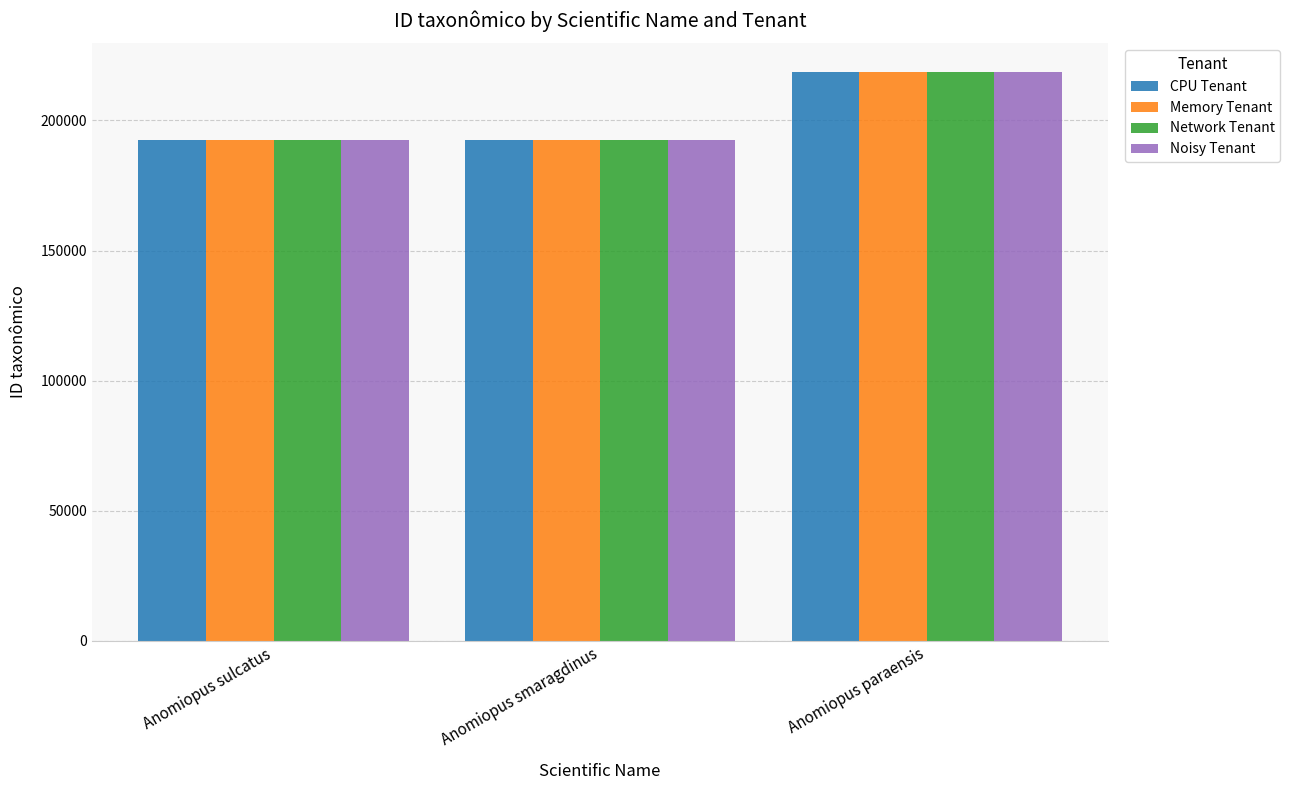

What is the label of the 1st bar from the left?

Anomiopus sulcatus